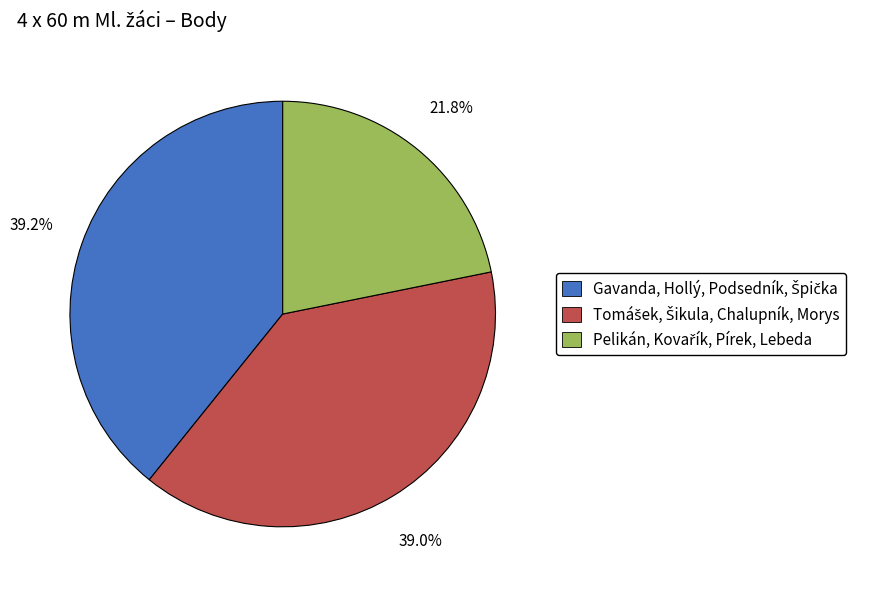

Is there any slice that represents more than half of the pie?

No